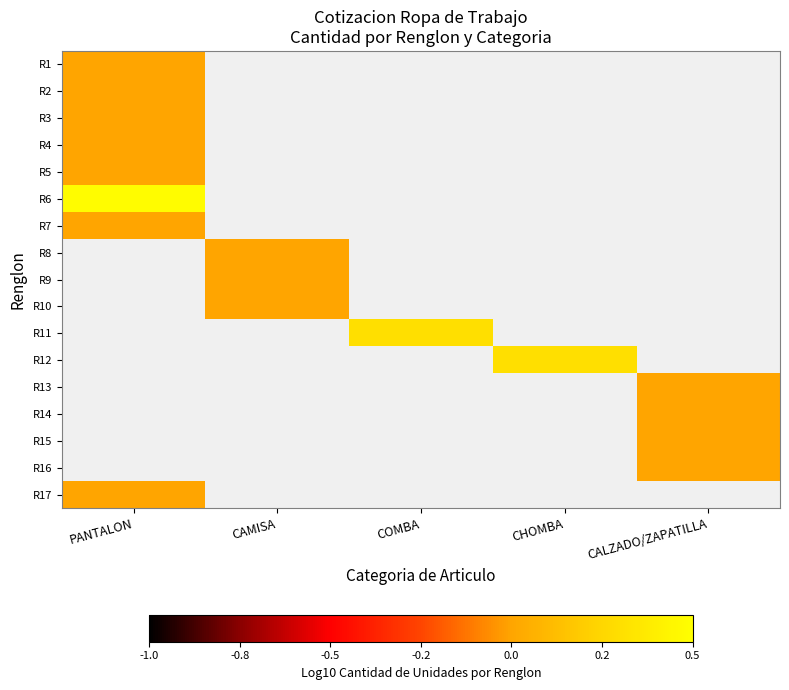

At how many categories does at least one series exceed 0?

5